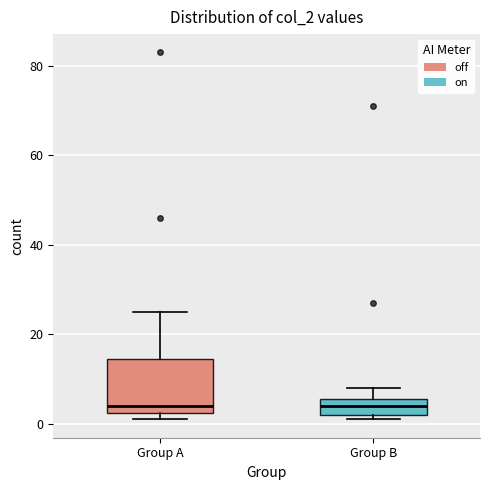

Reading left to right, read every box against the y-axis: the position of its median line, the range the box covers, and the ends of its whiskers. The values are not printed on the chart, so give them approximately, as read against the axis.

Group A: median 4, box 2 to 14, whiskers 2 (just below the box's lower edge) to 26
Group B: median 4, box 2 to 6, whiskers 2 (just below the box's lower edge) to 8